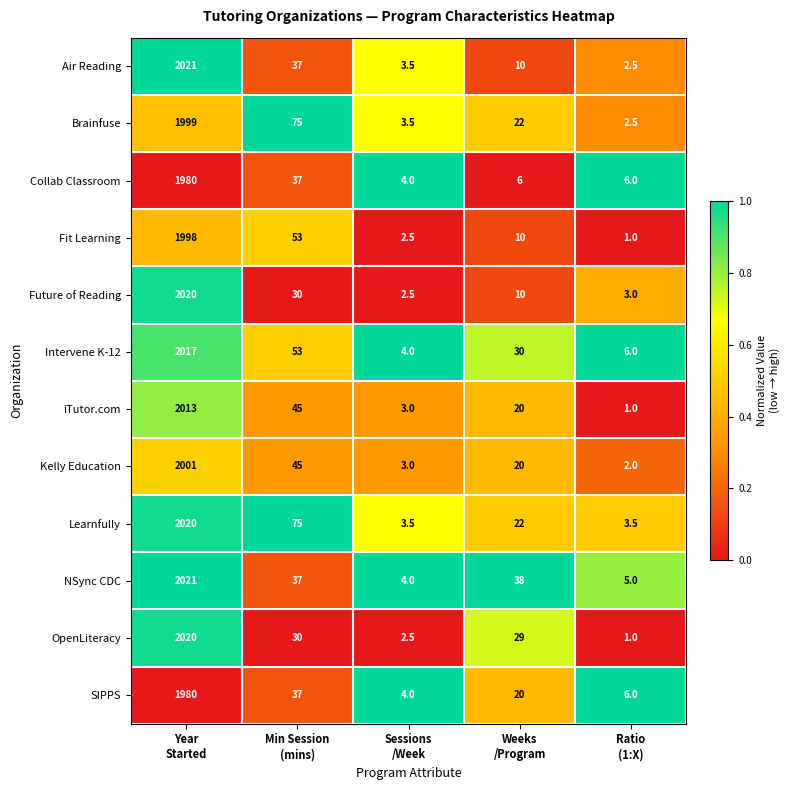

Which series has the widest spread of values?

OpenLiteracy